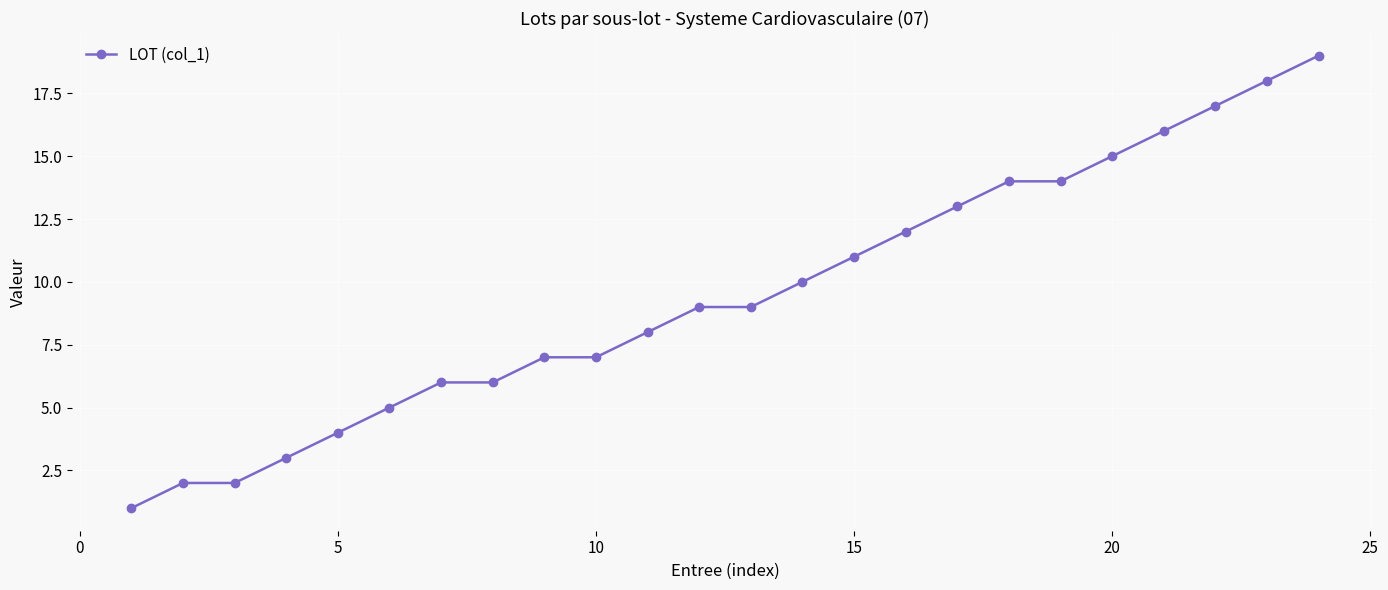

What is the difference between the maximum and minimum values?

18